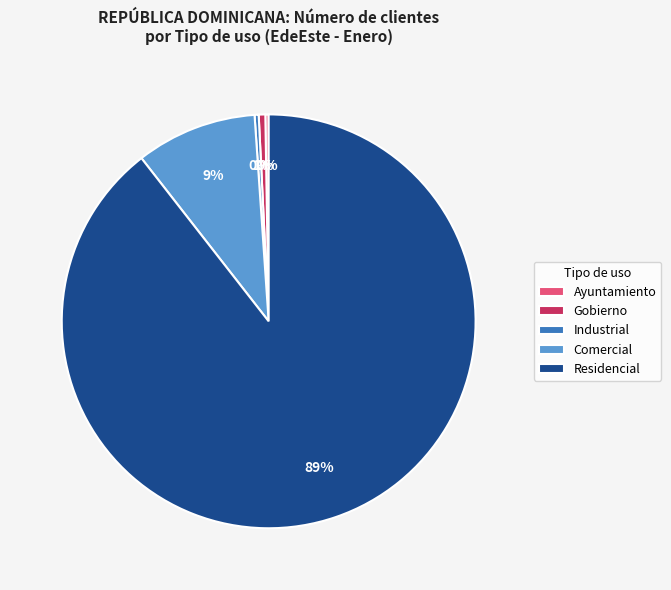

Which category has the biggest portion of the pie?

Residencial